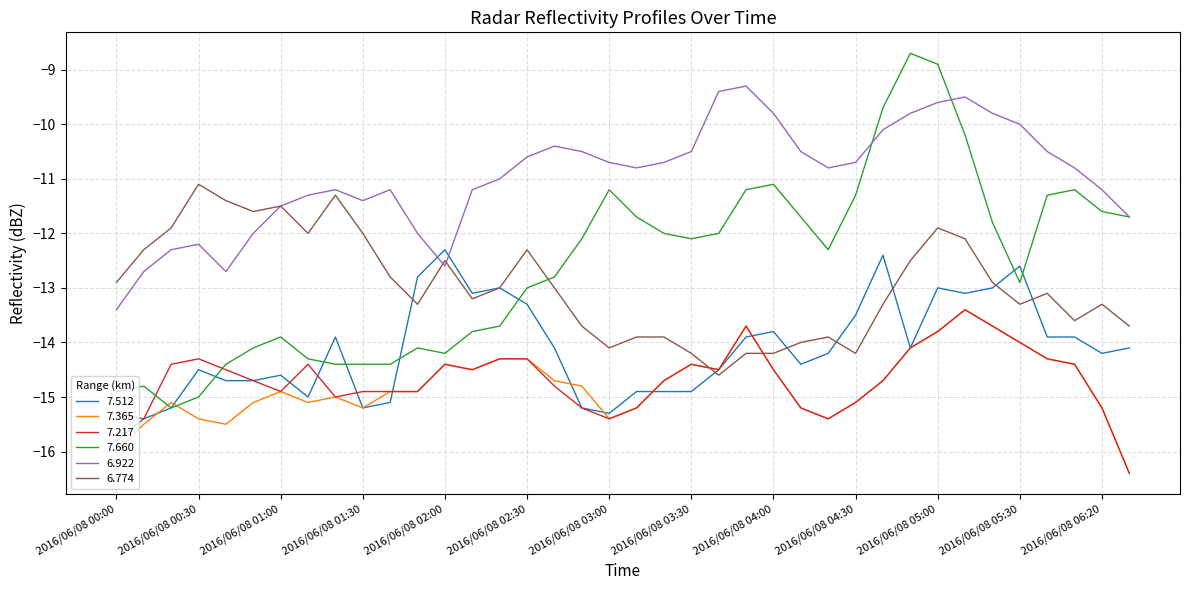

What is the greatest value displayed?

-8.7